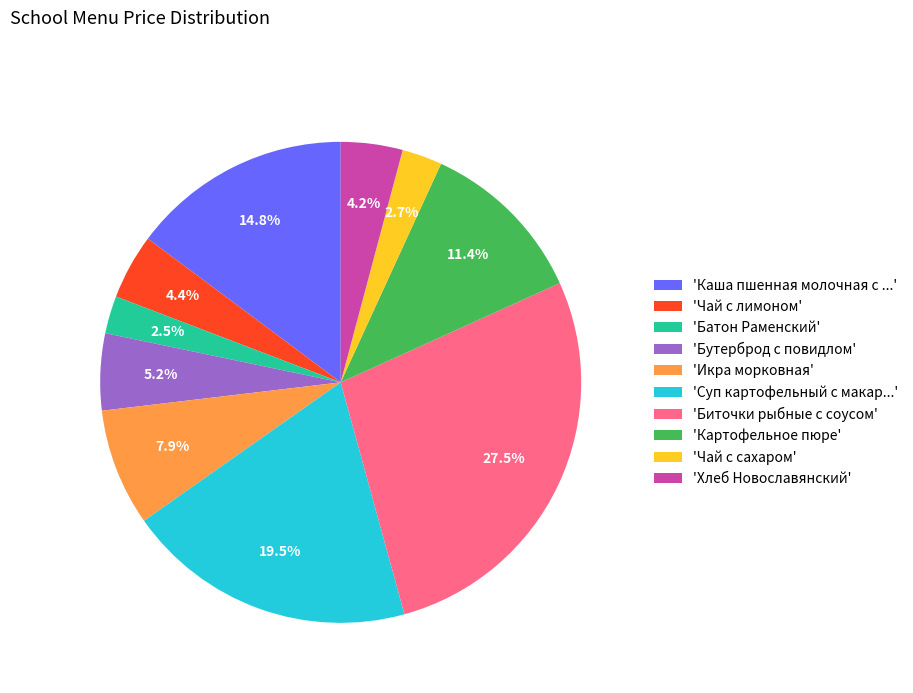

Which slice is the largest?

'Биточки рыбные с соусом'